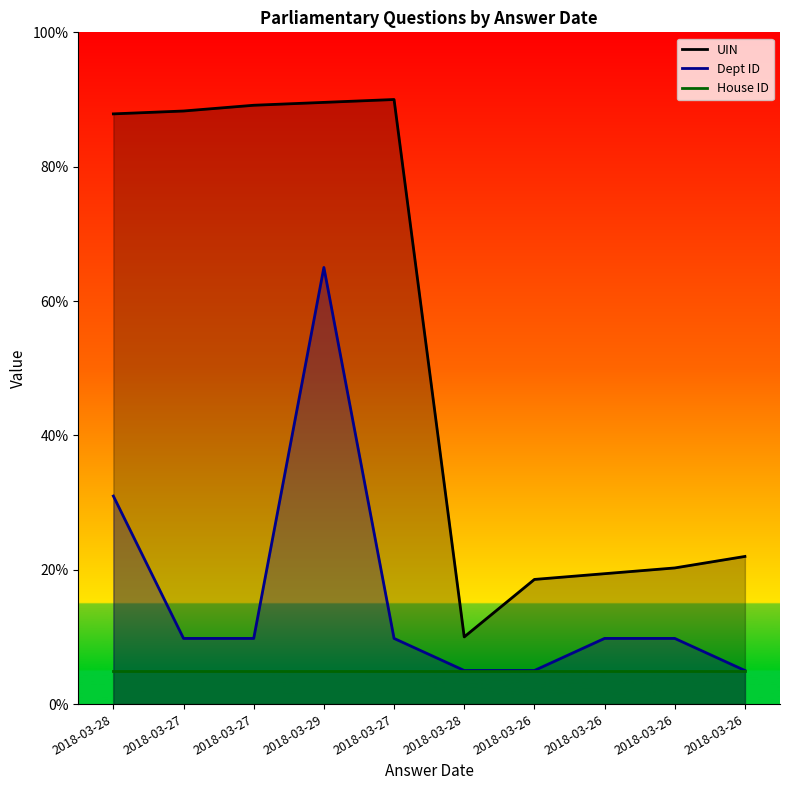

List the series in order of their overall mean, highest first.

UIN, Dept ID, House ID